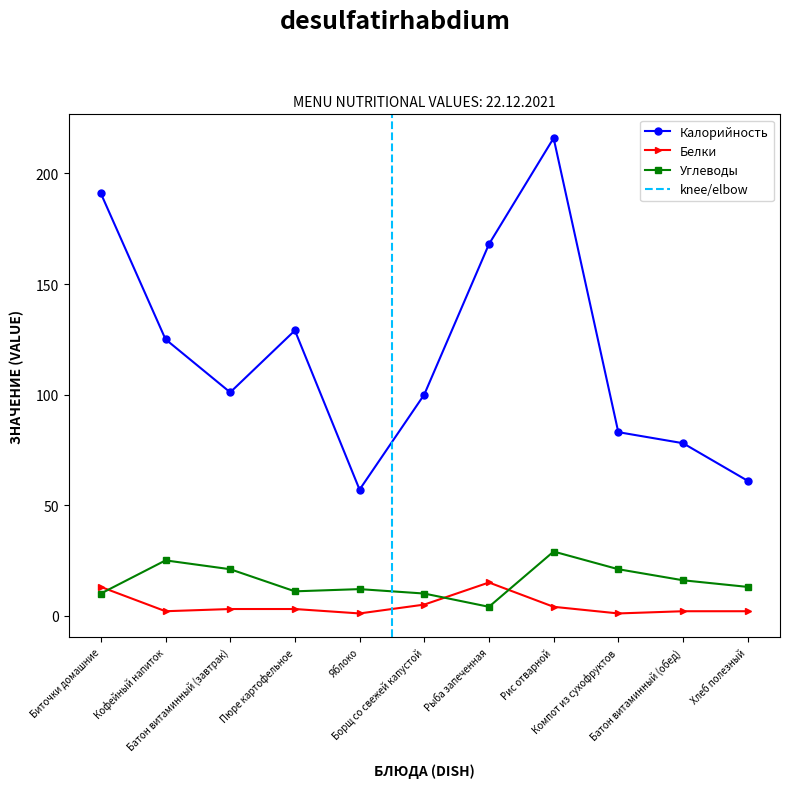

What is the difference between the second highest and second lowest values in the Белки series?

12